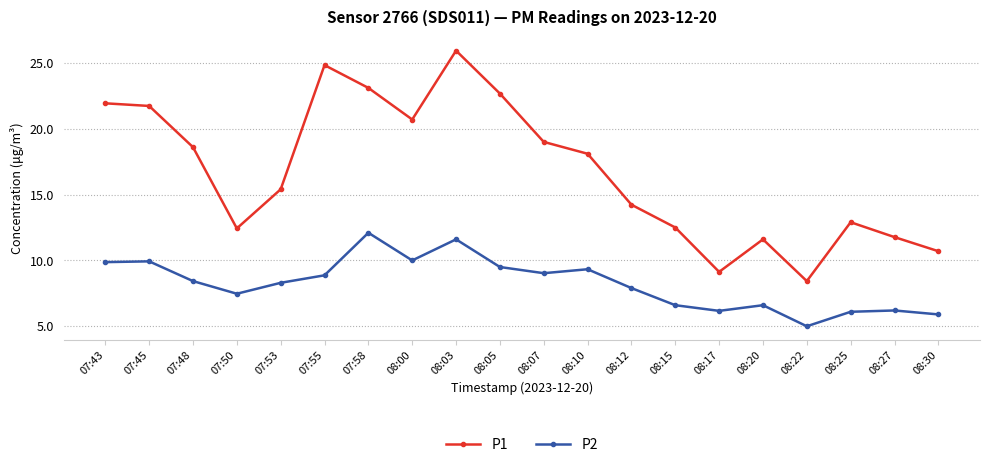

How many series are shown in this chart?

2